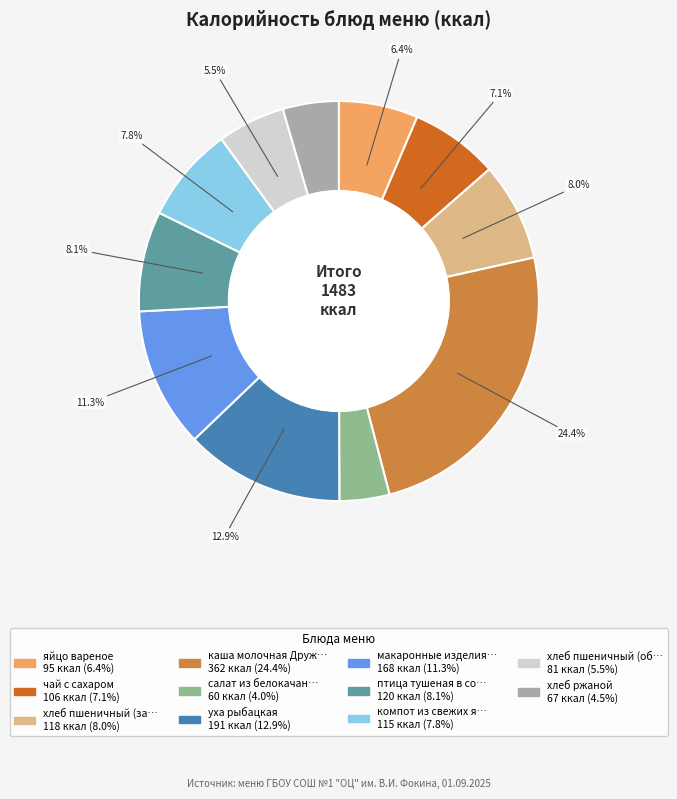

Is there any slice that represents more than half of the pie?

No